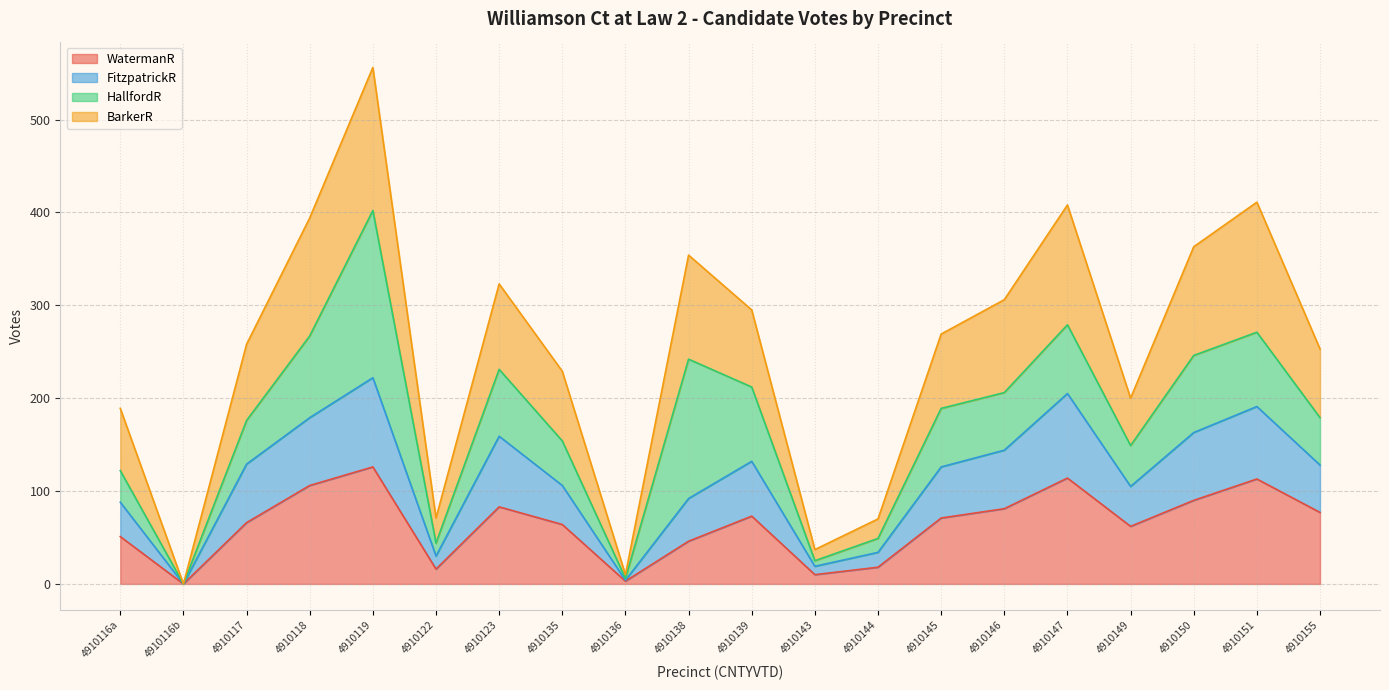

What is the total value across all series at 4910139?

295